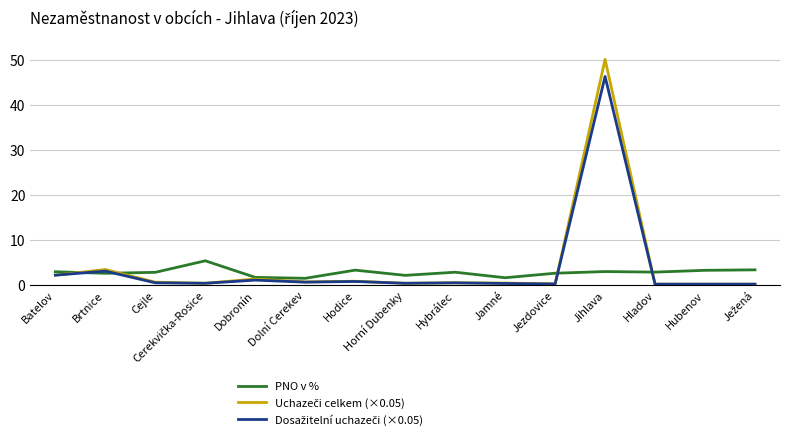

What position from the left is Jihlava?

12